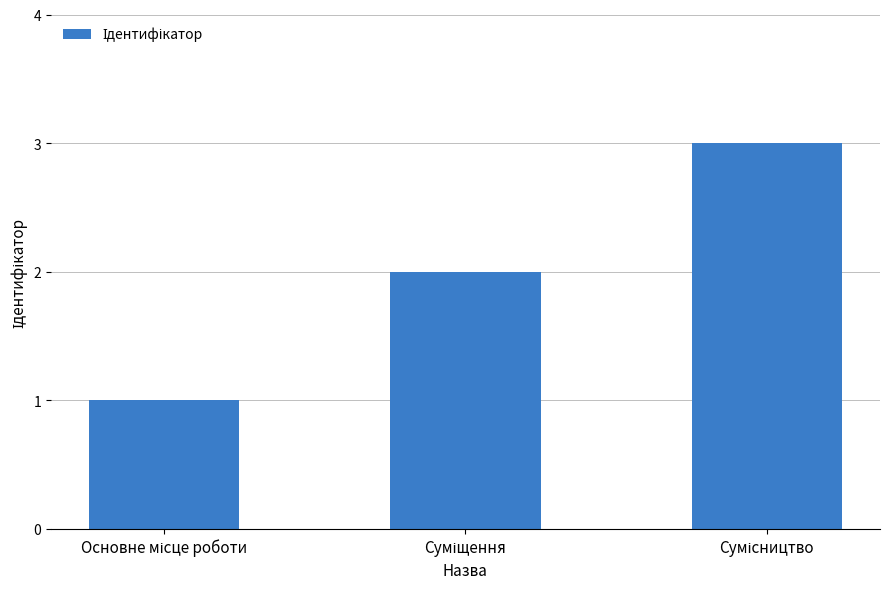

Are the bars horizontal?

No